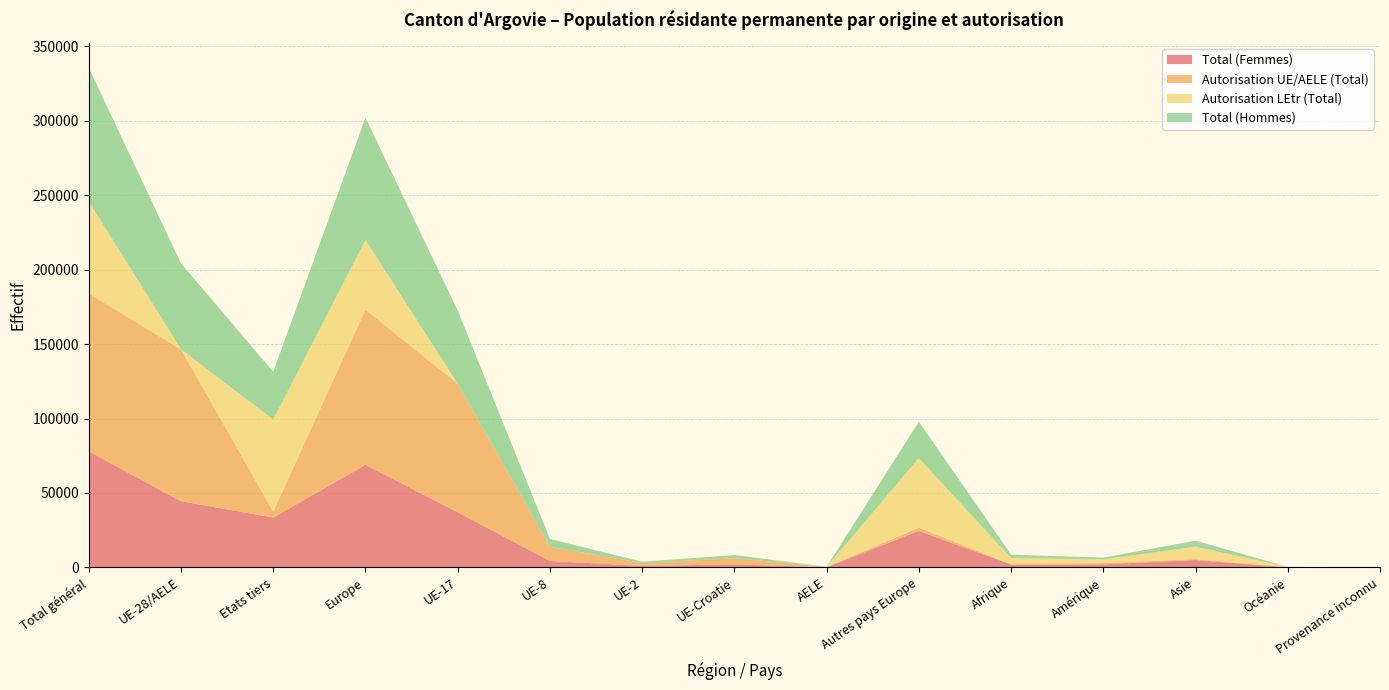

Reading left to right, list all the values displayed in this chart.

Total (Femmes): Total général=77941	UE-28/AELE=44415	Etats tiers=33526	Europe=68898	UE-17=37007	UE-8=4309	UE-2=979	UE-Croatie=2032	AELE=88	Autres pays Europe=24483	Afrique=1953	Amérique=2067	Asie=4911	Océanie=78	Provenance inconnu=34
Autorisation UE/AELE (Total): Total général=105969	UE-28/AELE=102057	Etats tiers=3912	Europe=104254	UE-17=86301	UE-8=9555	UE-2=1914	UE-Croatie=4098	AELE=189	Autres pays Europe=2197	Afrique=201	Amérique=838	Asie=634	Océanie=38	Provenance inconnu=4
Autorisation LEtr (Total): Total général=61835	UE-28/AELE=39	Etats tiers=61796	Europe=46774	UE-17=1	UE-8=2	UE-2=0	UE-Croatie=36	AELE=0	Autres pays Europe=46735	Afrique=4079	Amérique=2441	Asie=8336	Océanie=130	Provenance inconnu=75
Total (Hommes): Total général=89863	UE-28/AELE=57681	Etats tiers=32182	Europe=82130	UE-17=49295	UE-8=5248	UE-2=935	UE-Croatie=2102	AELE=101	Autres pays Europe=24449	Afrique=2327	Amérique=1212	Asie=4059	Océanie=90	Provenance inconnu=45